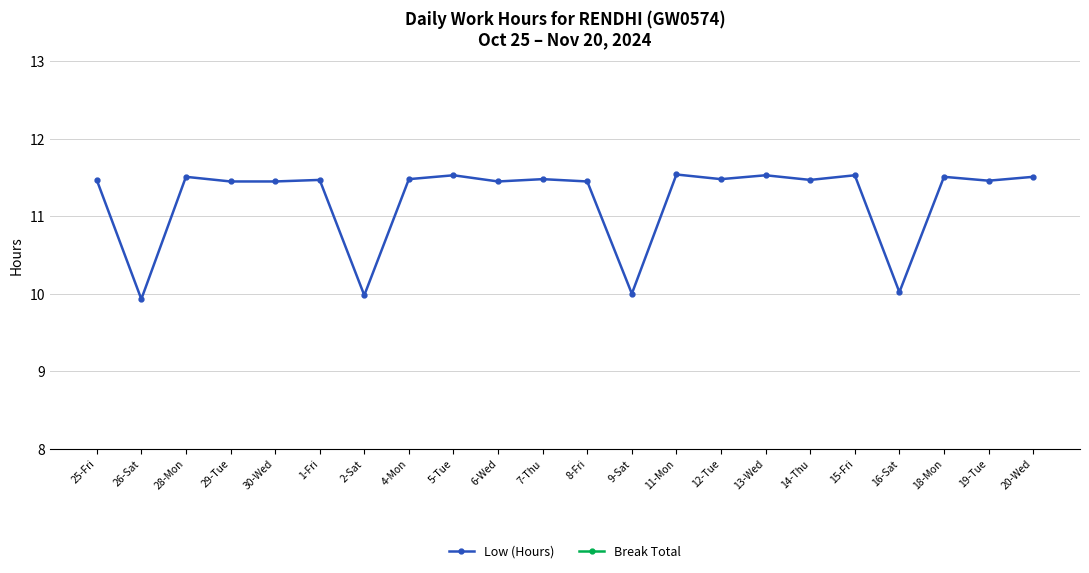

Where is Break Total nearest to the value 0?

25-Fri